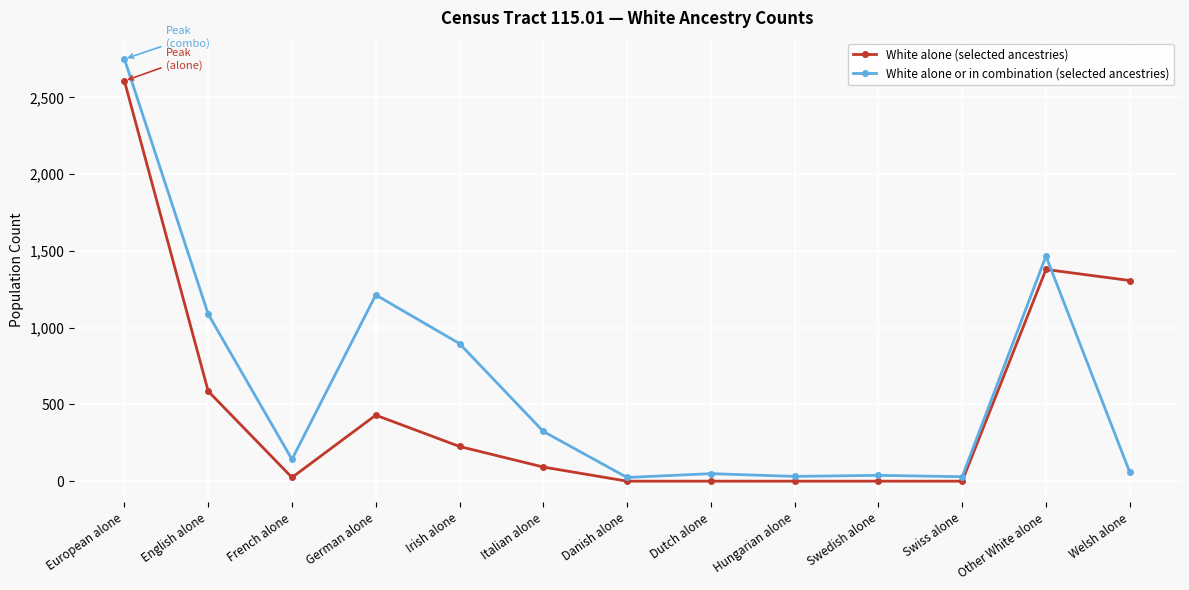

At Irish alone, list the series in order from smallest to largest.

White alone (selected ancestries), White alone or in combination (selected ancestries)